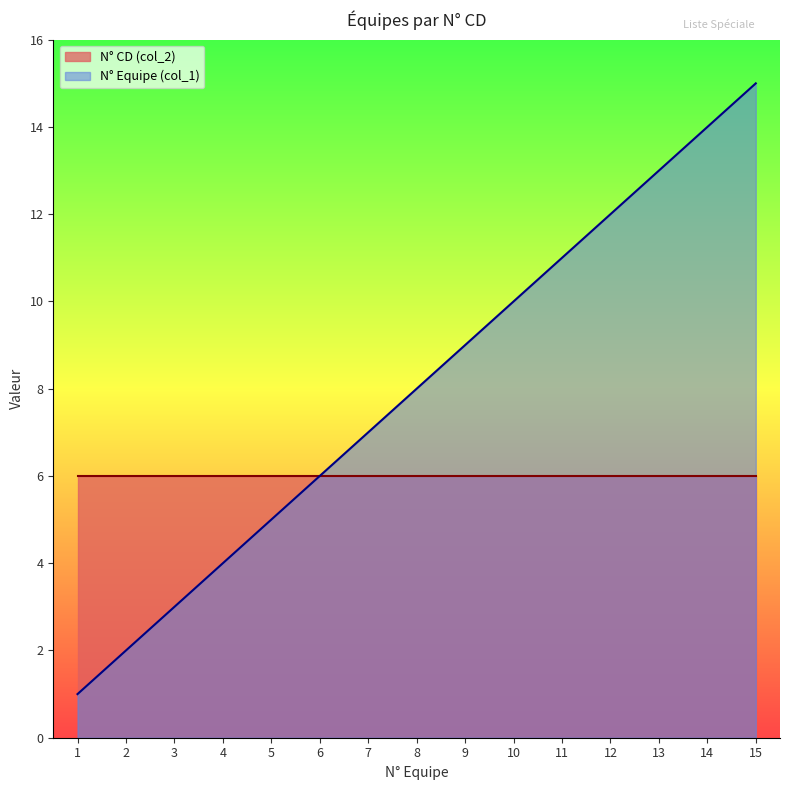

Rank the categories by value from highest to lowest.

15, 14, 13, 12, 11, 10, 9, 8, 7, 6, 5, 4, 3, 2, 1